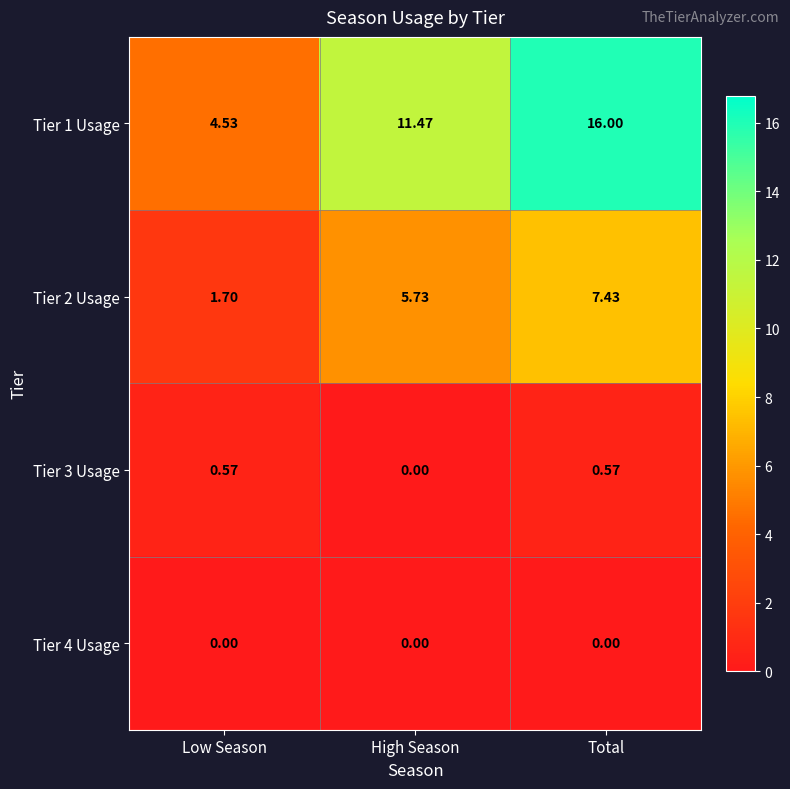

Which category has the lowest value in the Tier 2 Usage series?

Low Season